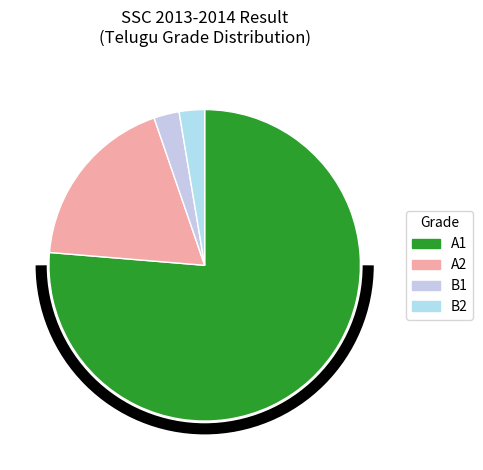

Which category has the smallest portion of the pie?

B2